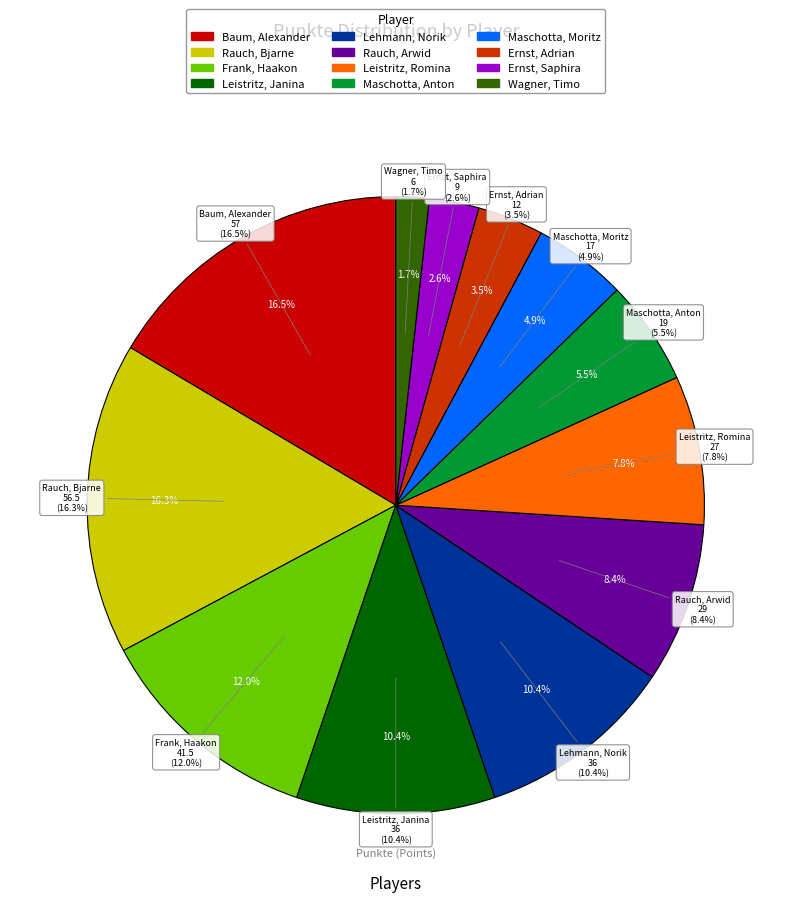

Is it true that Leistritz, Janina is 10% of the pie?

True